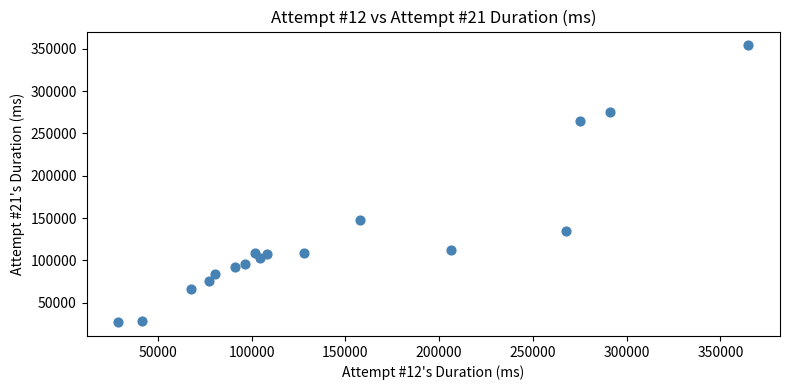

What is the range of Y values (max minus min)?

327239